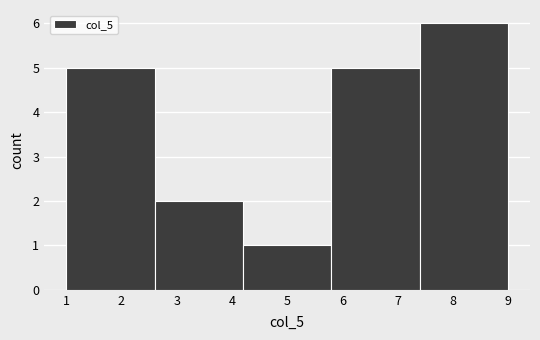

Reading left to right, transcribe this chart: for each bar, give the range it covers on the x-axis and its height. The values are not printed on the chart, so give them approximately, as read against the axis.

1.0 to 2.6: 5
2.6 to 4.2: 2
4.2 to 5.8: 1
5.8 to 7.4: 5
7.4 to 9.0: 6